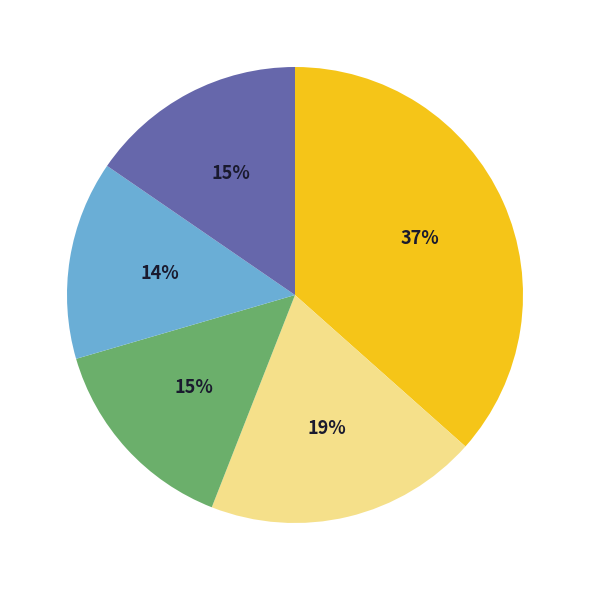

To the nearest percent, what is the average slice percentage?

20%